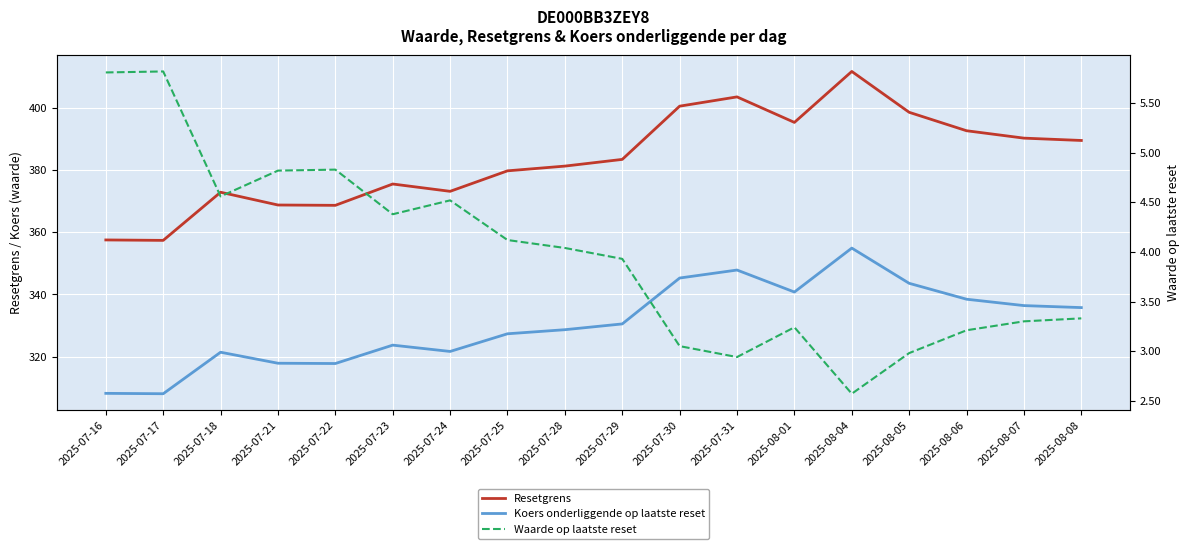

Is it true that Resetgrens equals 372.8 at 2025-07-18?

True